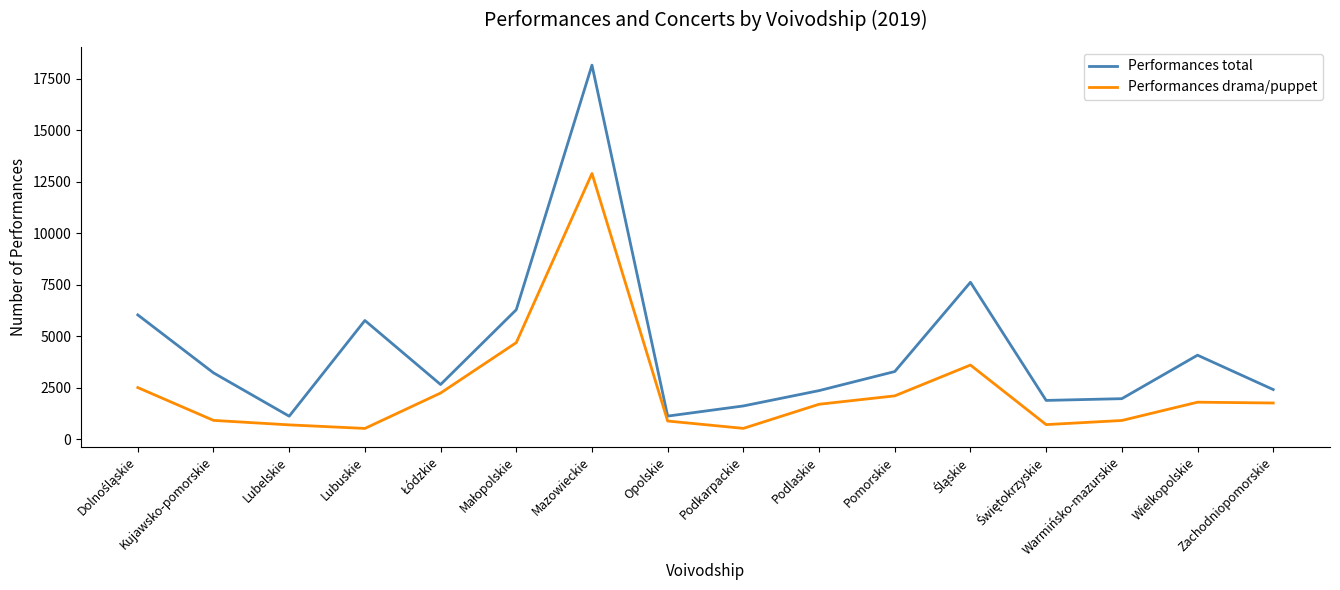

Is it true that Performances total equals 3281 at Pomorskie?

True